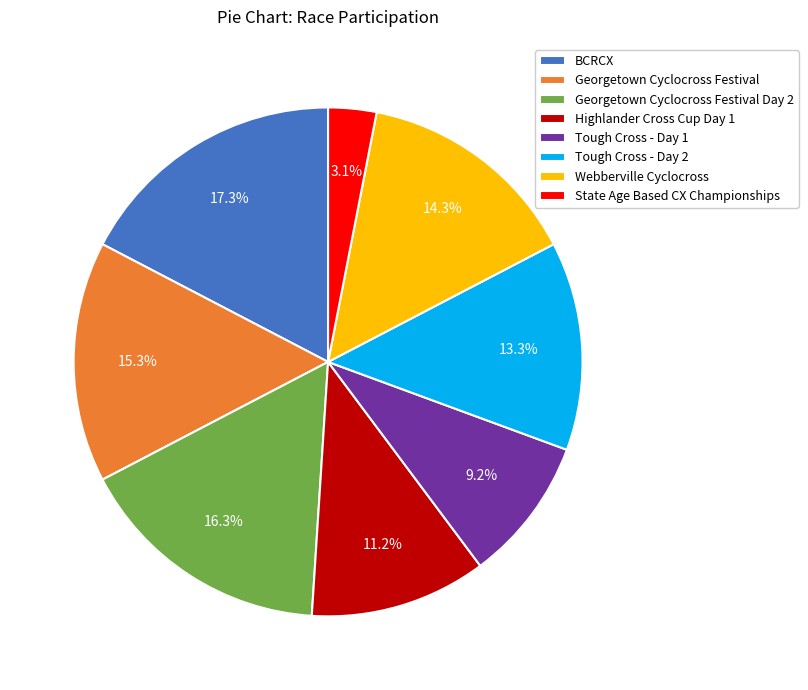

True or false: Highlander Cross Cup Day 1 accounts for 11% of the total.

True